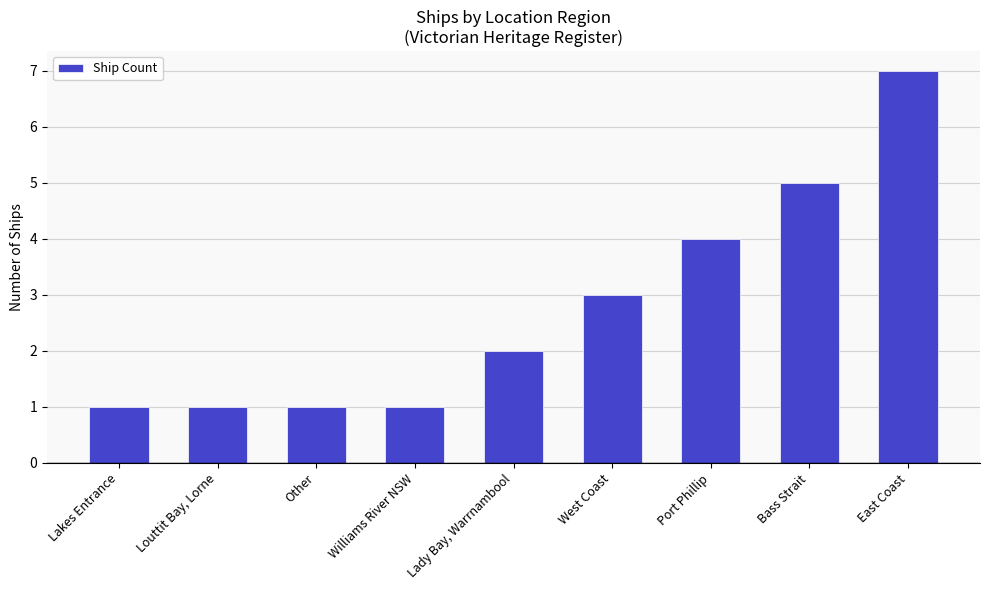

How many values are between 1 and 4?

7